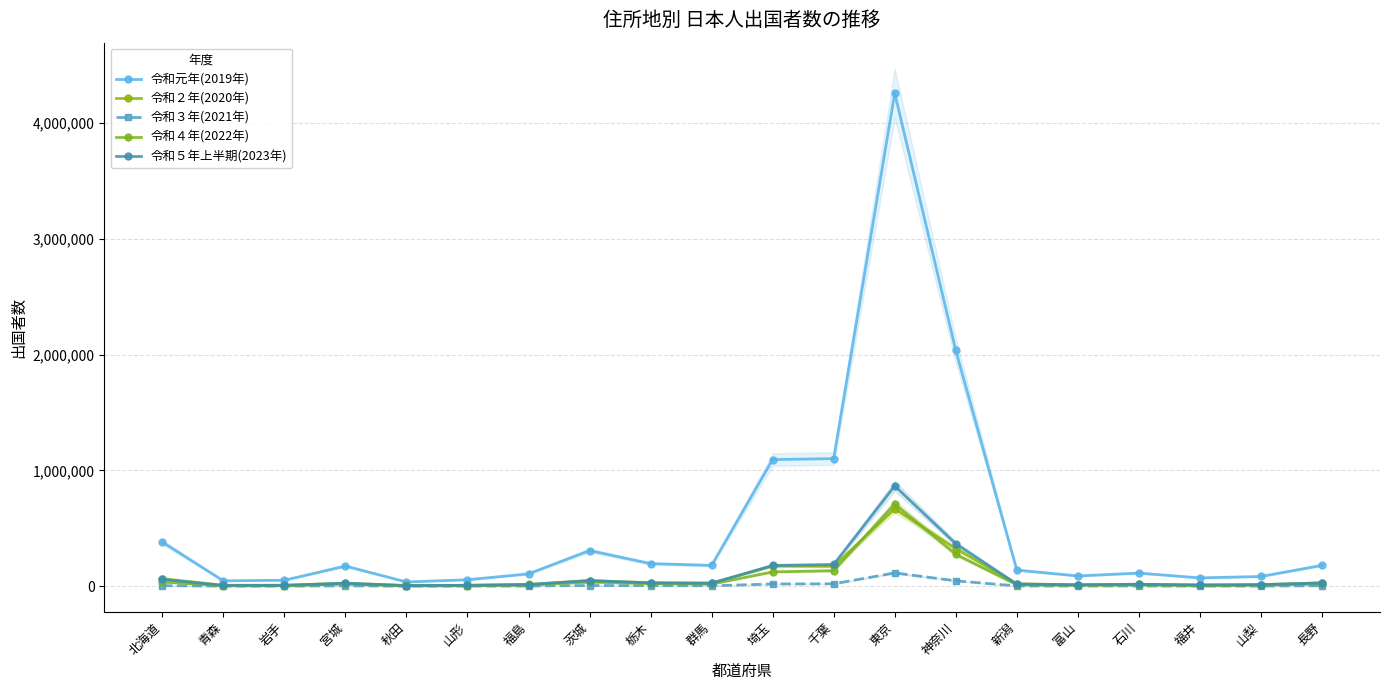

What is the label of the 15th point from the left?

新潟